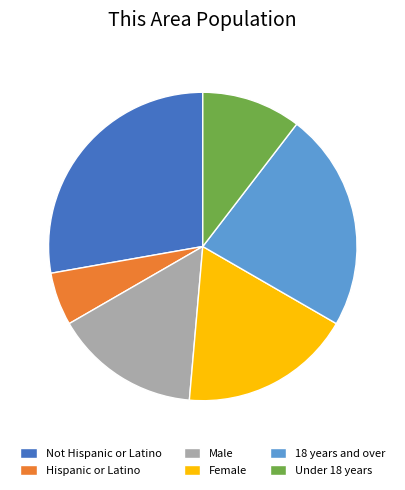

What is the ratio of the value at Female to the value at Male?

1.2